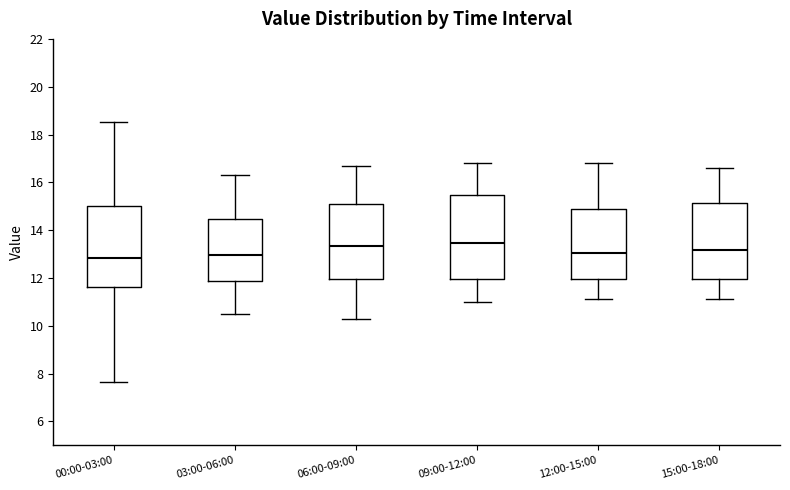

Where does the upper whisker of the box for 06:00-09:00 end on the y-axis? The values are not printed on the chart, so give them approximately, as read against the axis.

16.8